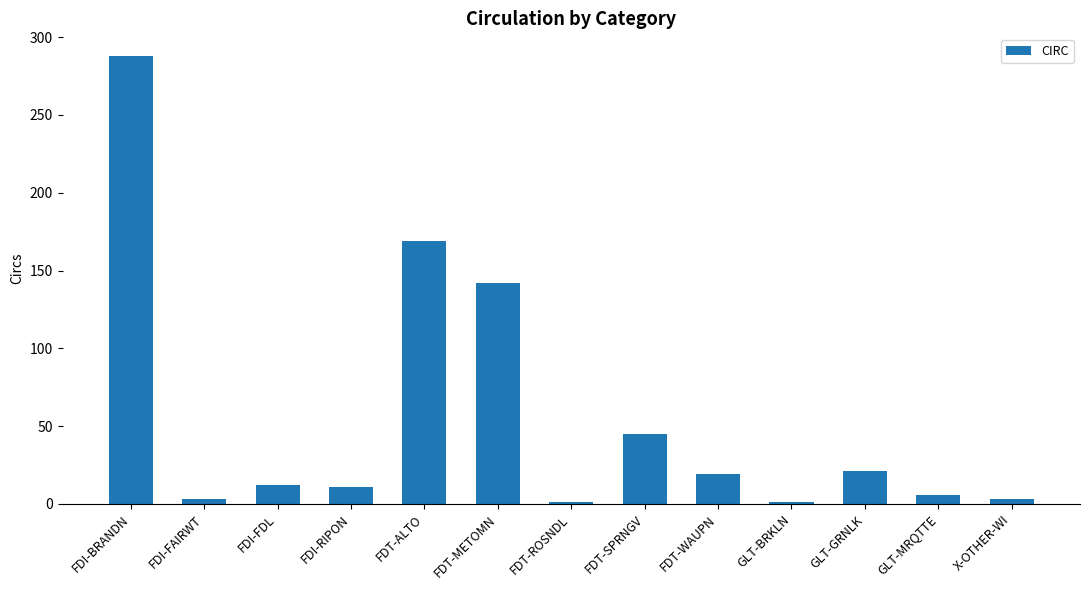

What is the value of the 5th bar from the left?

169